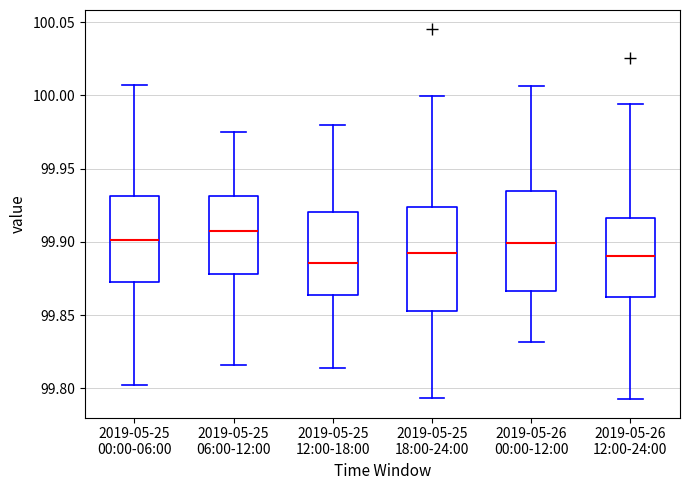

Where does the upper whisker of the box for 2019-05-26 00:00-12:00 end on the y-axis? The values are not printed on the chart, so give them approximately, as read against the axis.

100.005